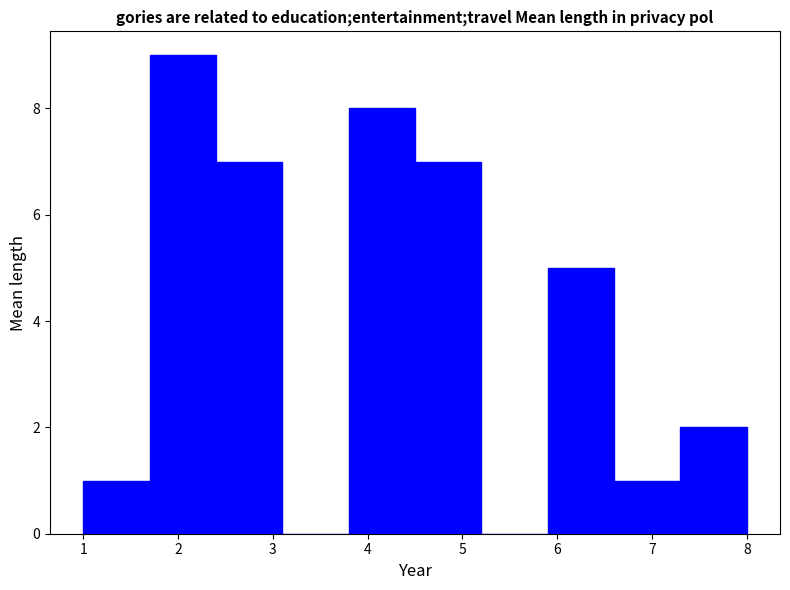

What is the height of the bar covering 4.5 to 5.2 on the x-axis? The values are not printed on the chart, so give them approximately, as read against the axis.

7